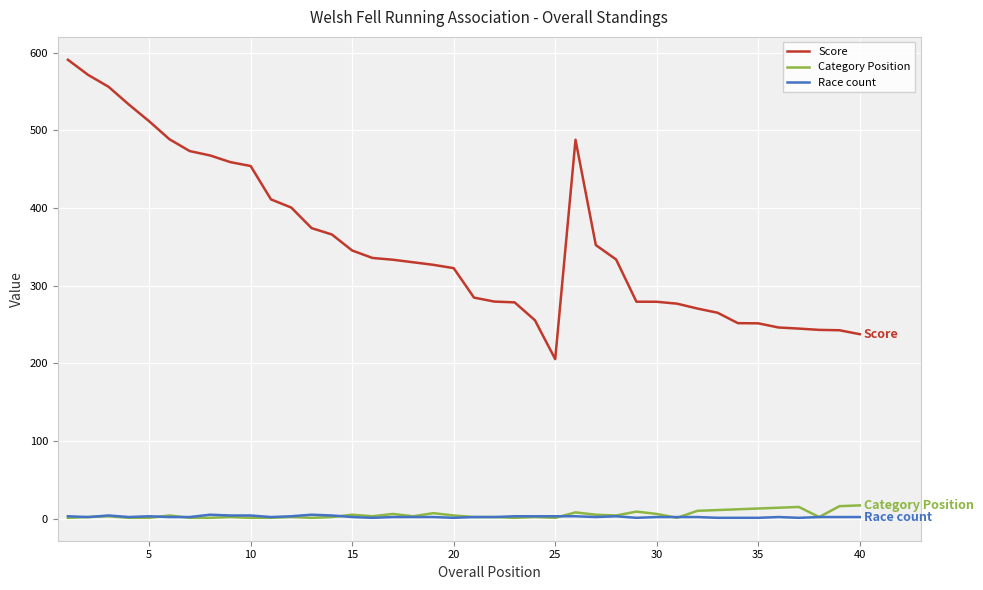

Which series has the largest total across all categories?

Score